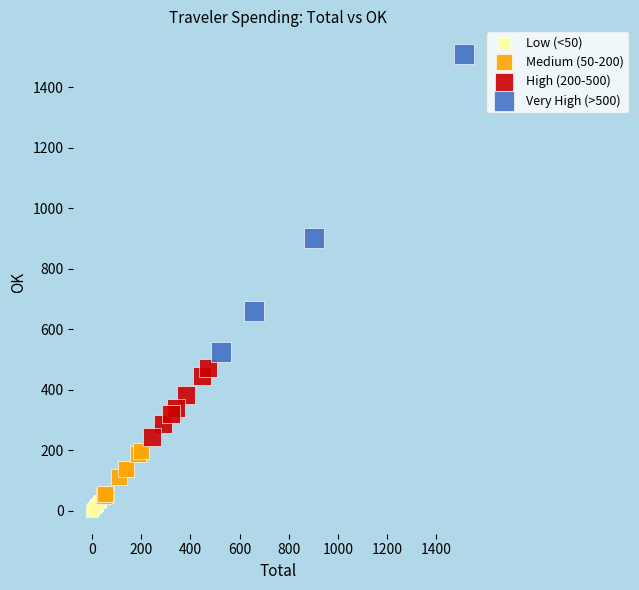

Which series reaches the minimum Y coordinate?

Low (<50)